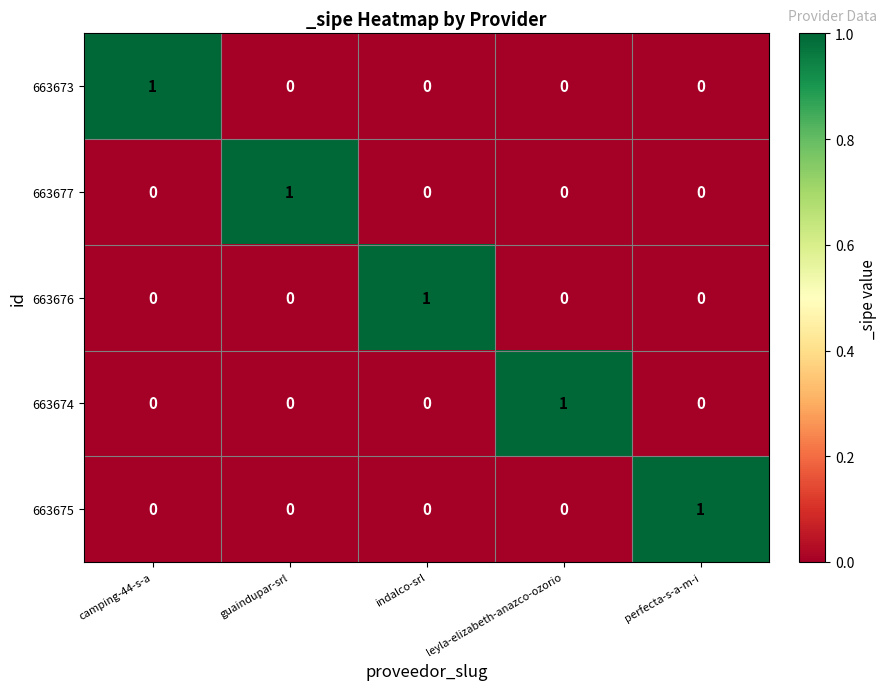

At how many categories does at least one series exceed 0?

5